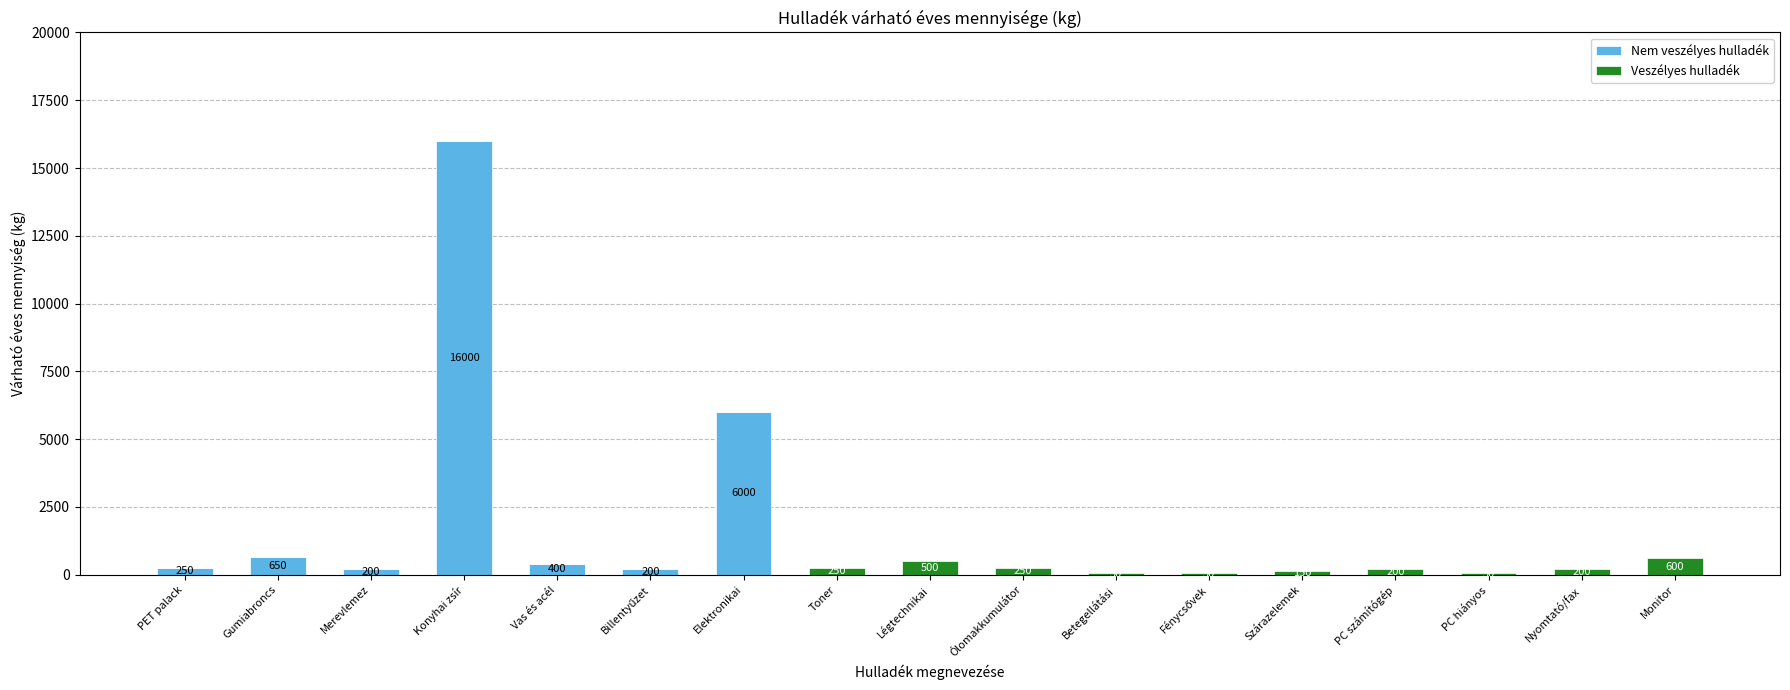

What is the total value across all series at Merevlemez?

200